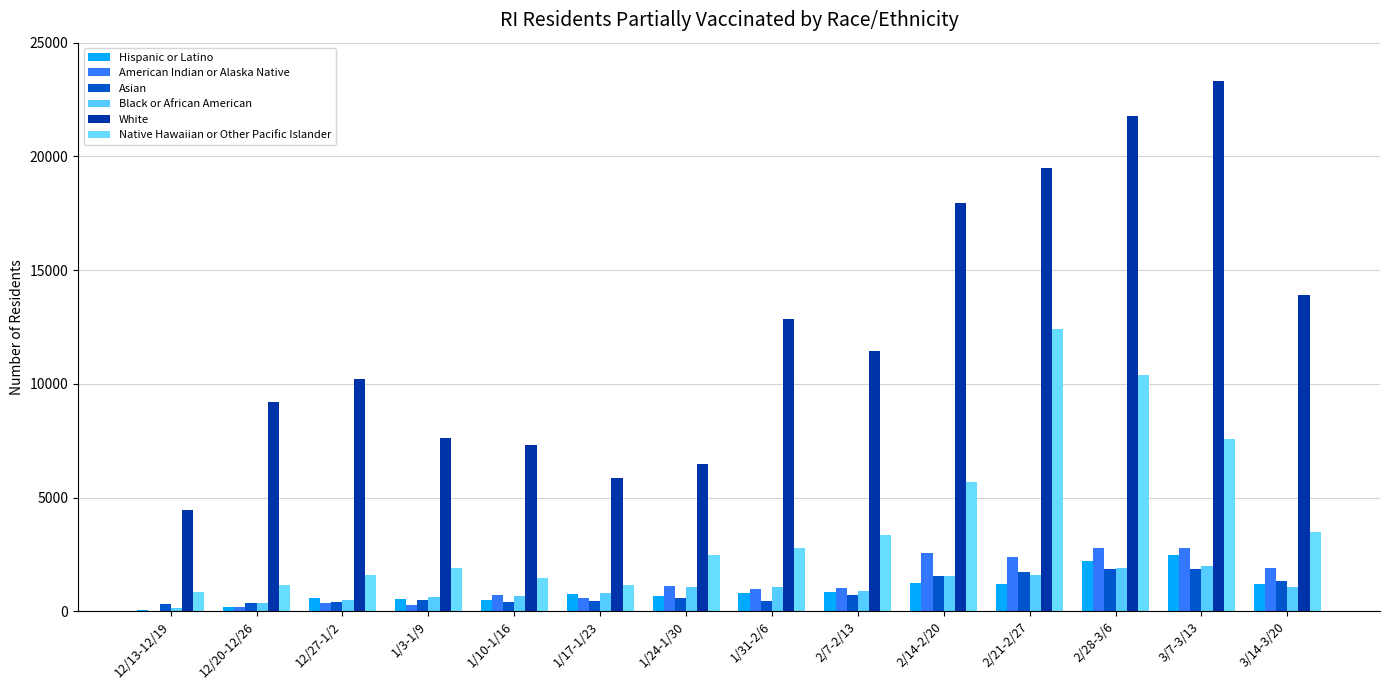

The Asian series shows 2881 at 2/28-3/6. True or false?

False